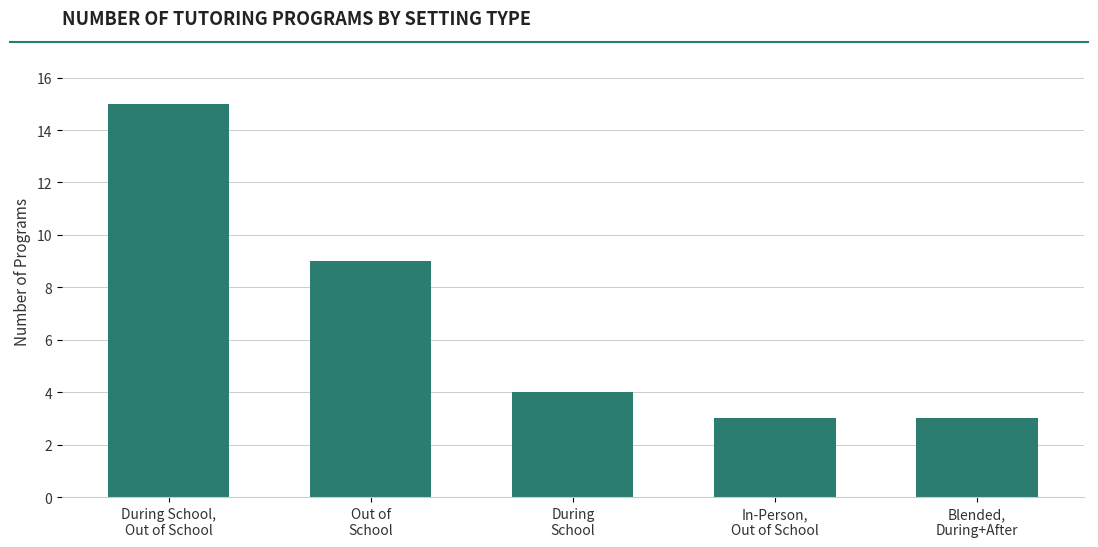

Reading left to right, extract all data points from this chart.

During School,
Out of School=15	Out of
School=9	During
School=4	In-Person,
Out of School=3	Blended,
During+After=3